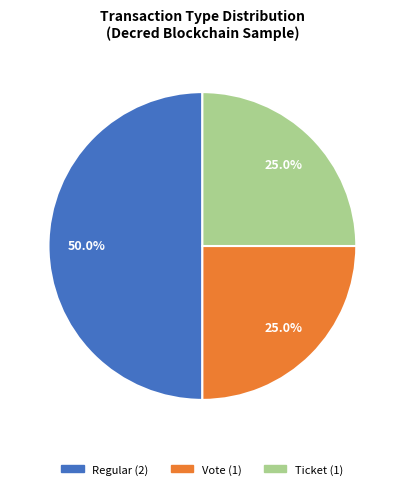

How many slices are in this pie chart?

3